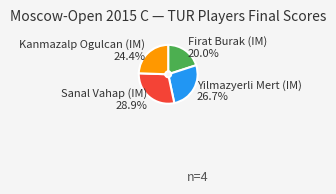

True or false: Kanmazalp Ogulcan (IM) accounts for 24% of the total.

True